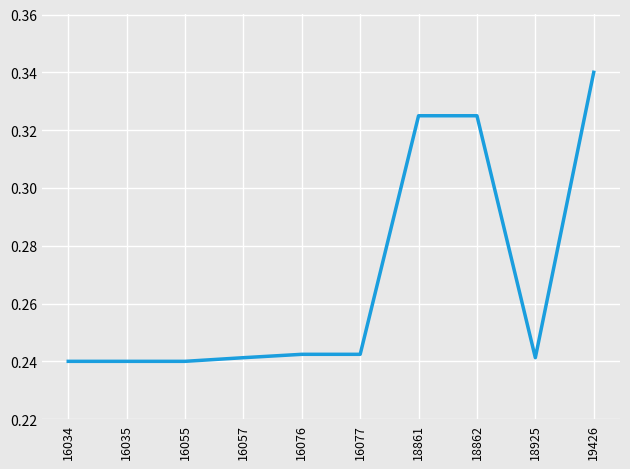

The value at 16076 is 0.4. True or false?

False